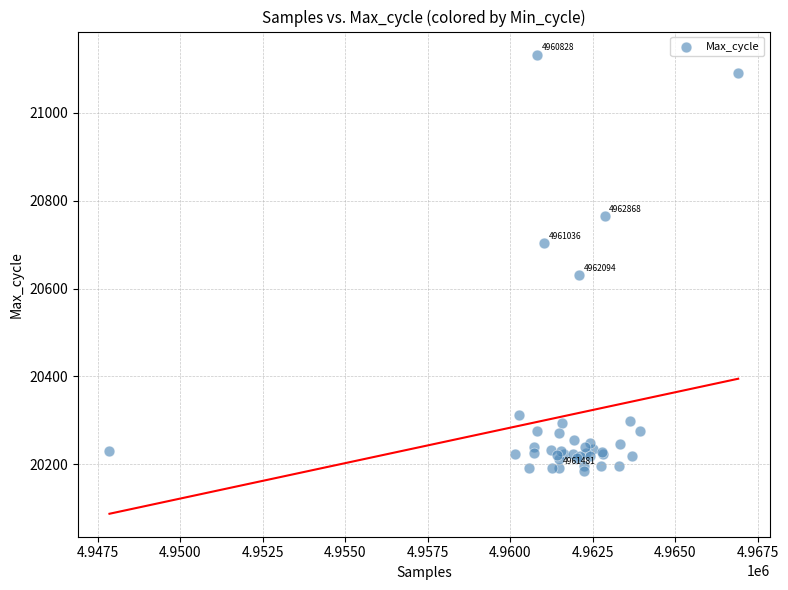

What Y value in the scatter plot is closest to 20658?

20631